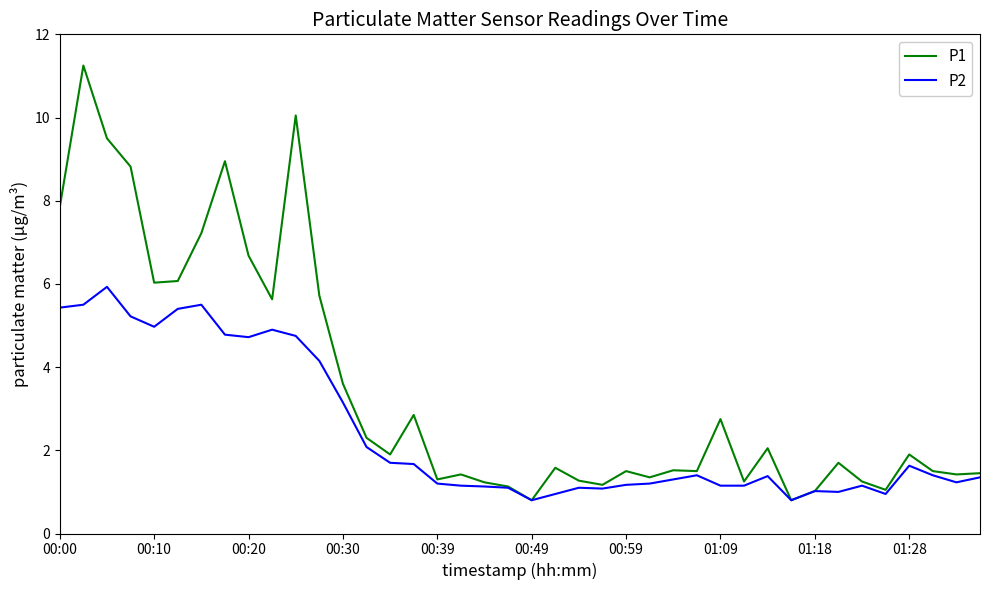

Which series has the largest total across all categories?

P1